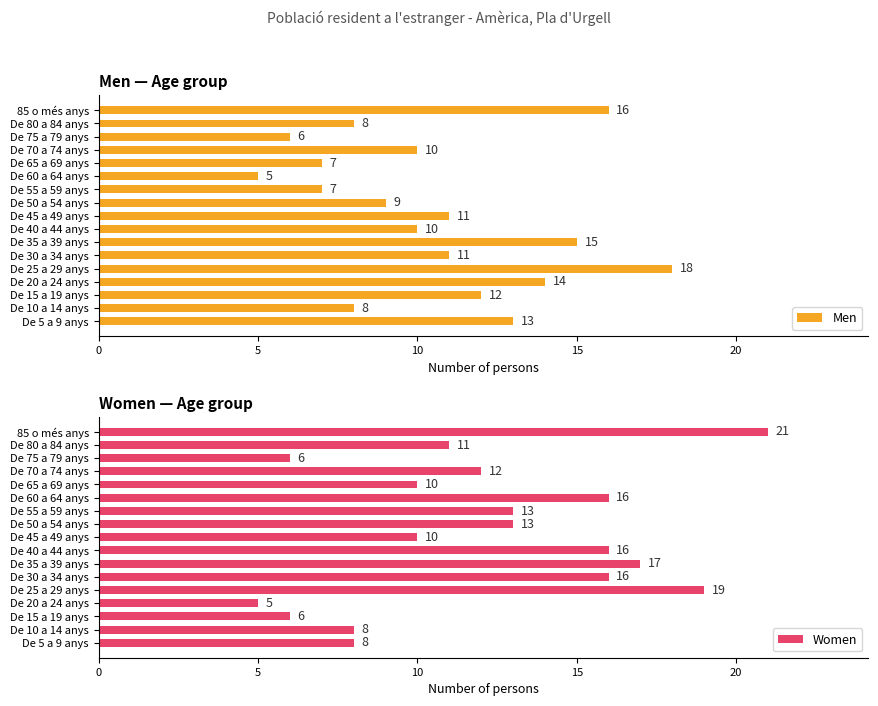

The value of Women at De 70 a 74 anys is 3. True or false?

False